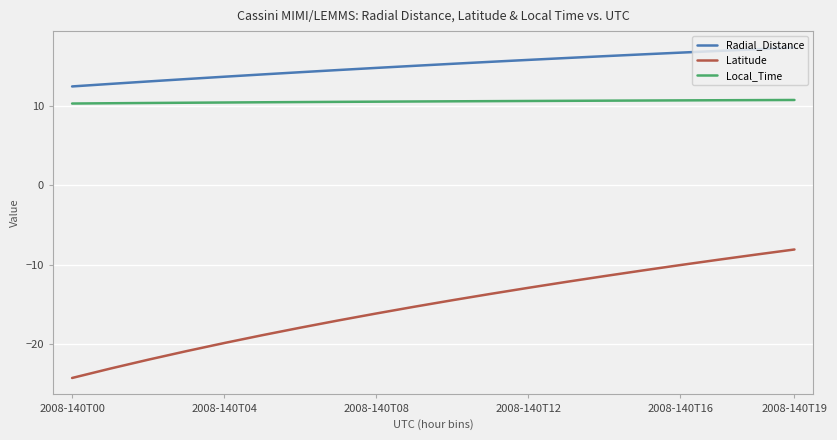

Which series has the largest range (max minus min)?

Latitude